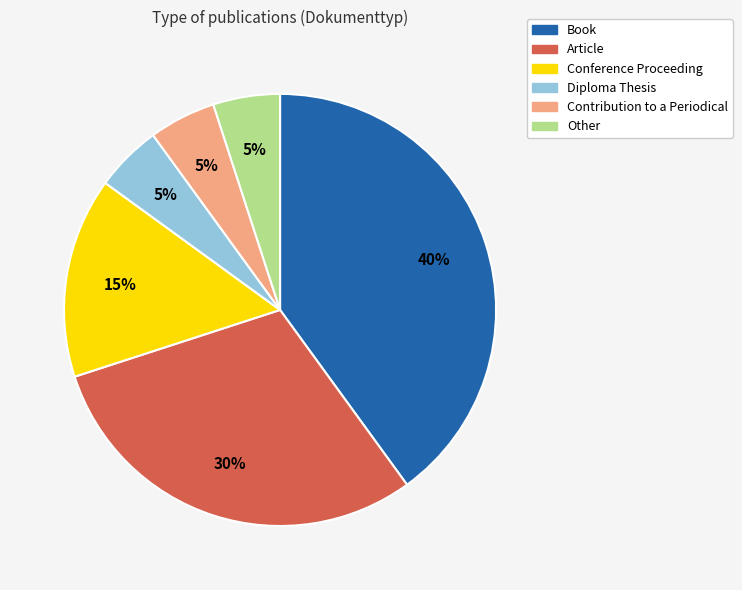

Which has a higher value, Book or Diploma Thesis?

Book